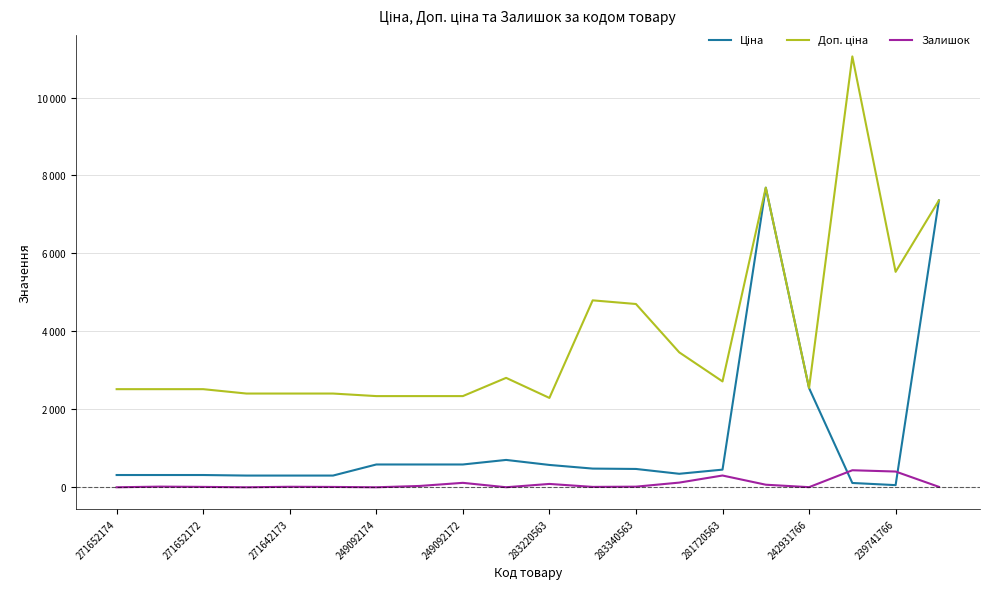

True or false: Ціна and Доп. ціна intersect in this chart.

False